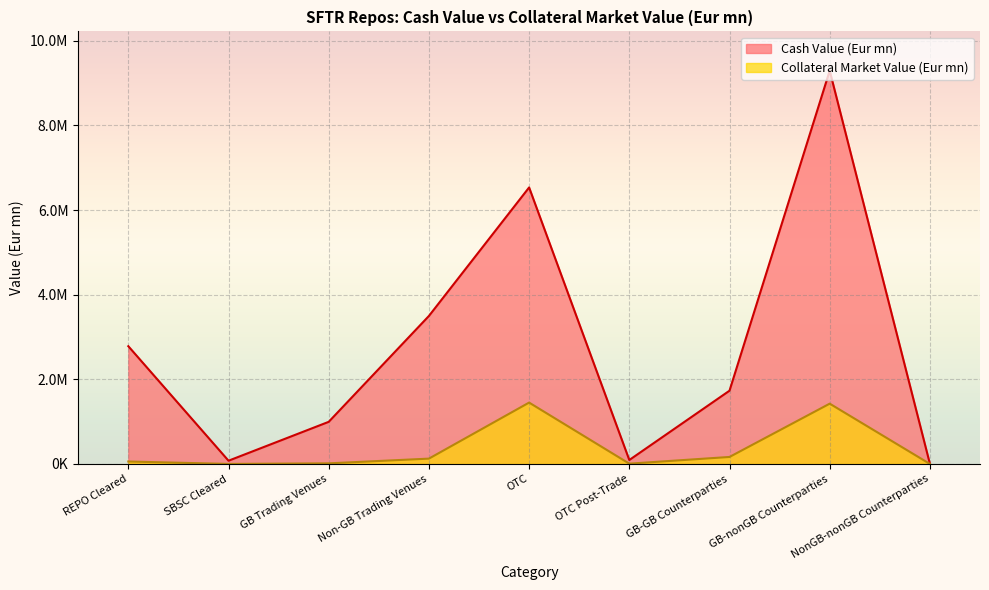

True or false: Collateral Market Value (Eur mn) has more than 2 points higher than both neighbors.

False